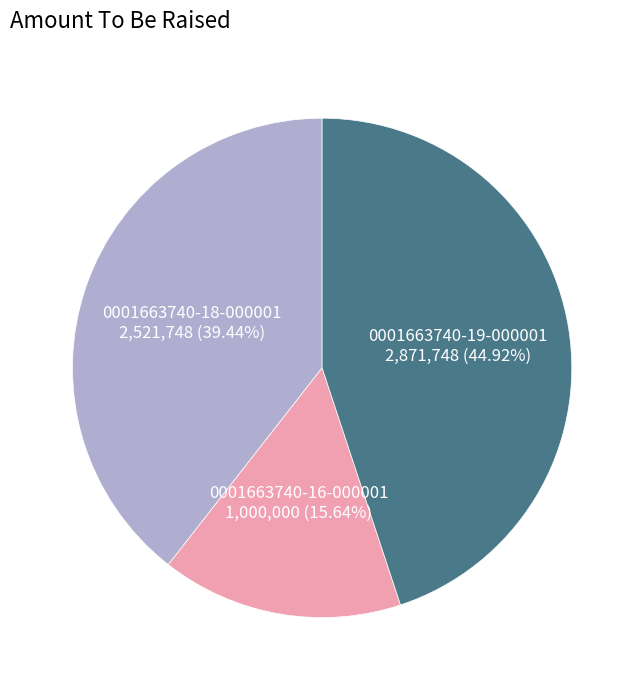

Rank the categories by value from lowest to highest.

0001663740-16-000001, 0001663740-18-000001, 0001663740-19-000001